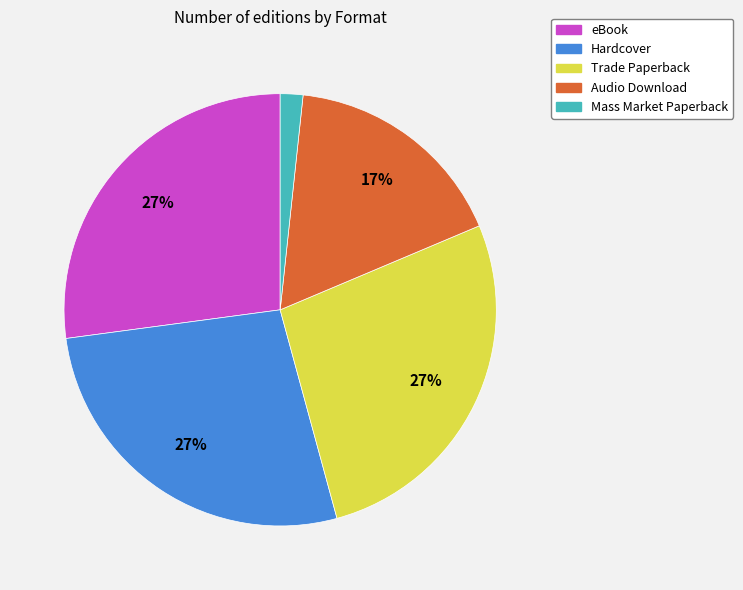

Between Hardcover and Audio Download, which is larger?

Hardcover